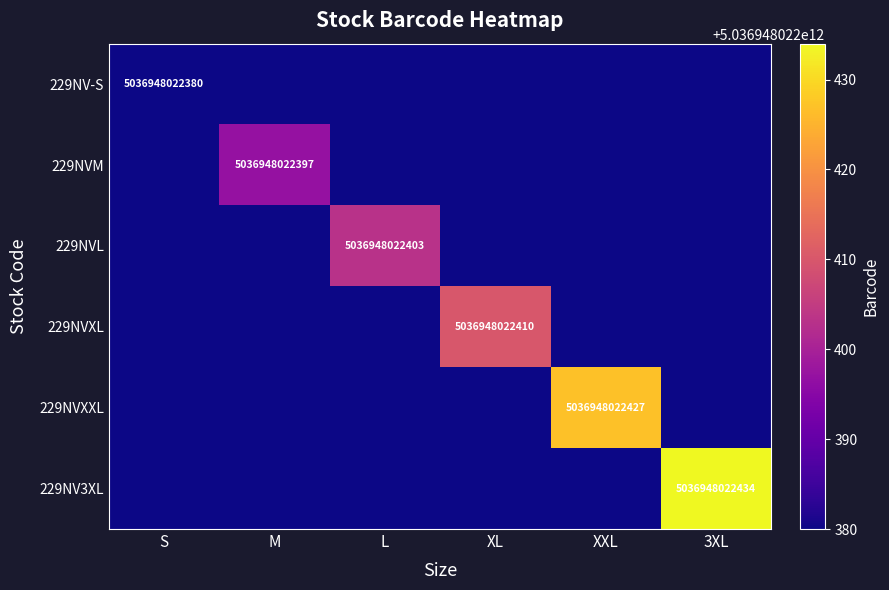

Which series changed the most between S and XXL?

229NVXXL